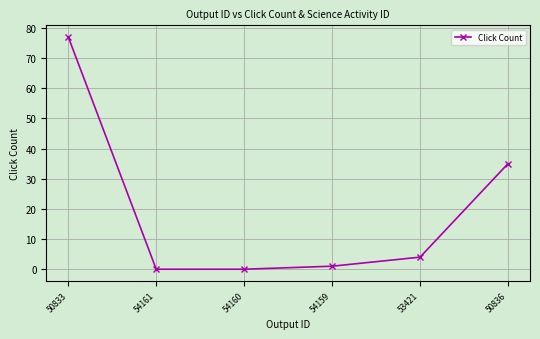

What is the sum of all values?

117